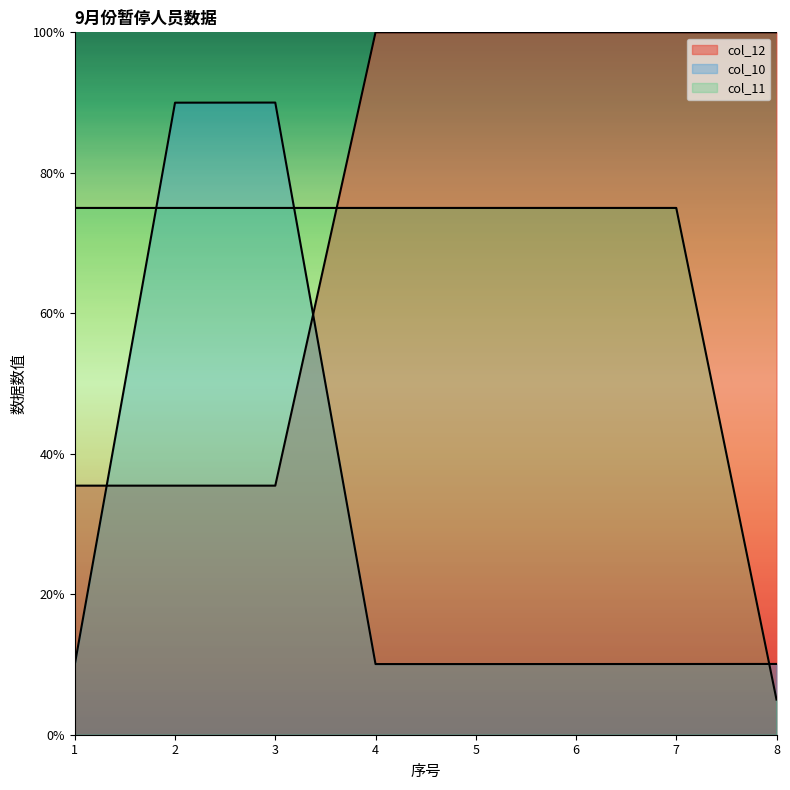

What is the value of the col_12 point at the 2nd from the left?

0.4